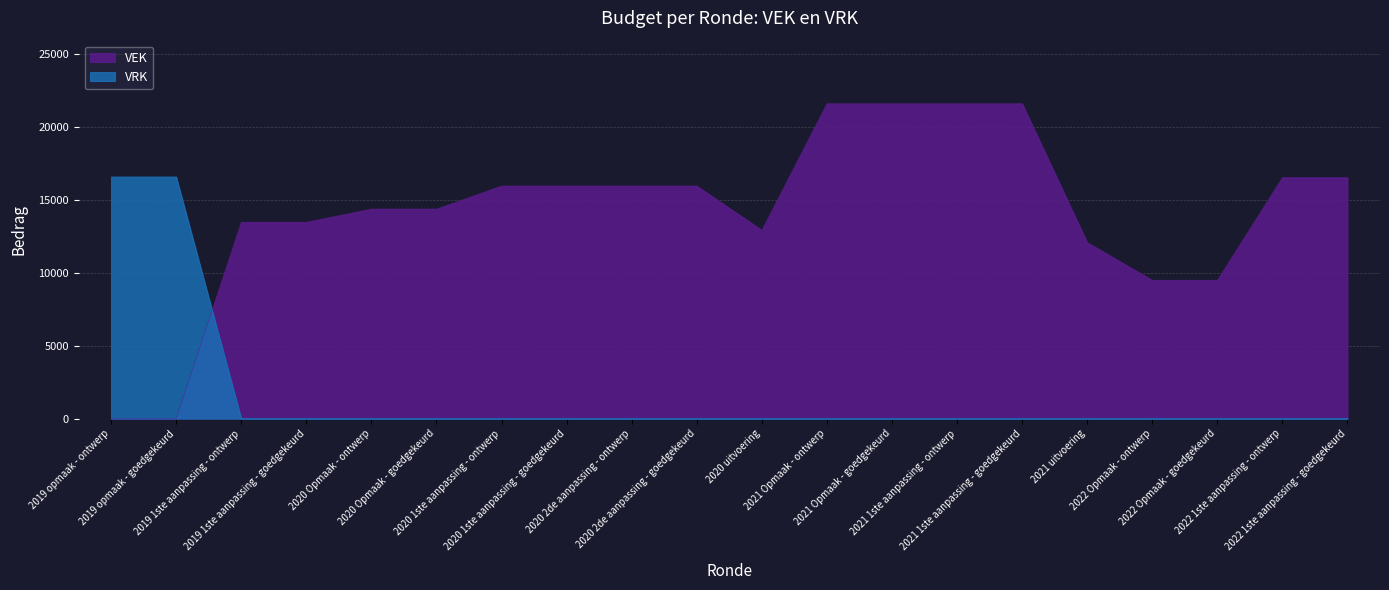

Rank the series at 2020 uitvoering from lowest to highest value.

VRK, VEK